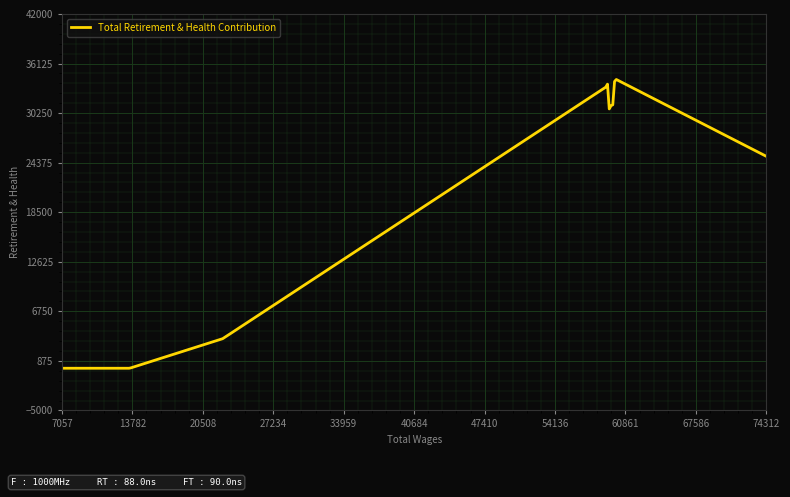

What is the difference between the maximum and minimum values?

34234.6